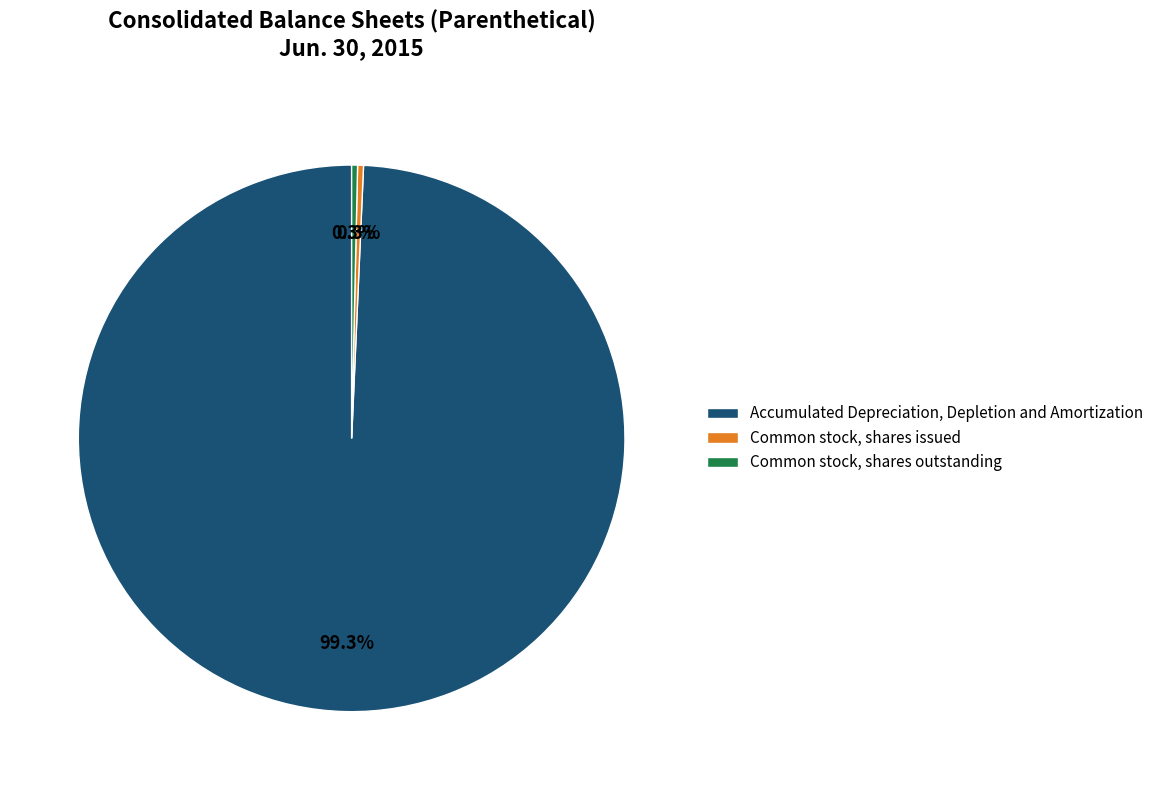

What percentage do Accumulated Depreciation, Depletion and Amortization and Common stock, shares issued together represent?

99.7%